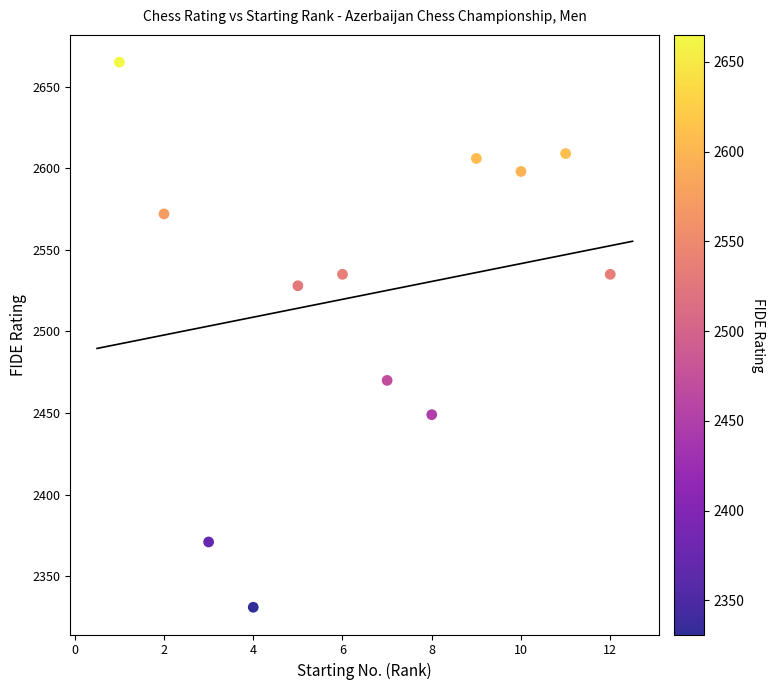

What is the average Y value?

2522